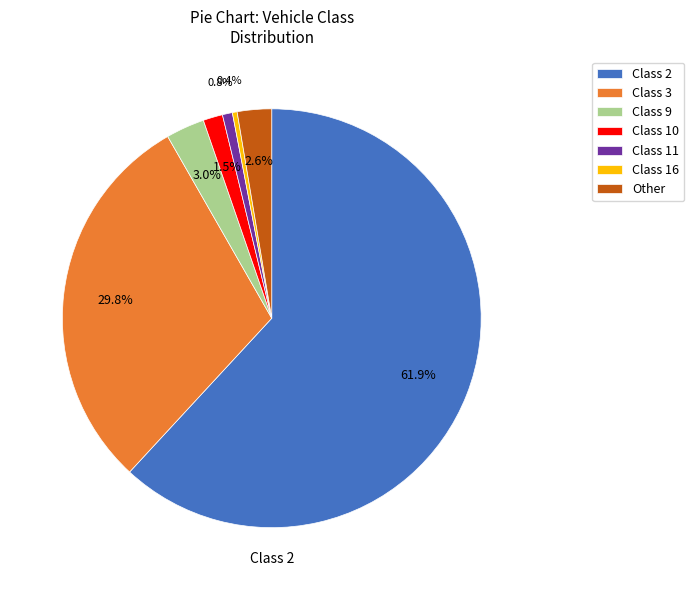

How many slices are in this pie chart?

7